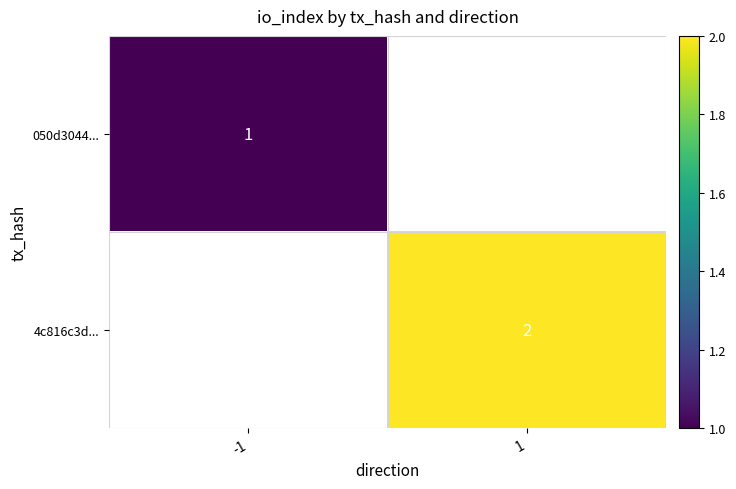

Is it true that 4c816c3d... equals 3 at 1?

False